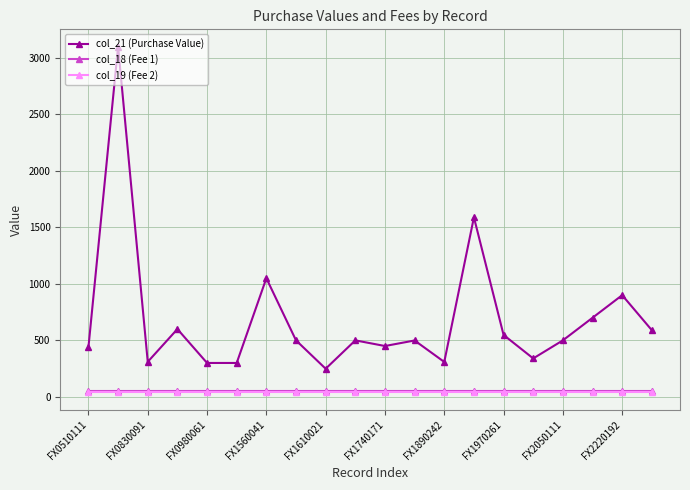

True or false: col_21 (Purchase Value) and col_18 (Fee 1) intersect in this chart.

False